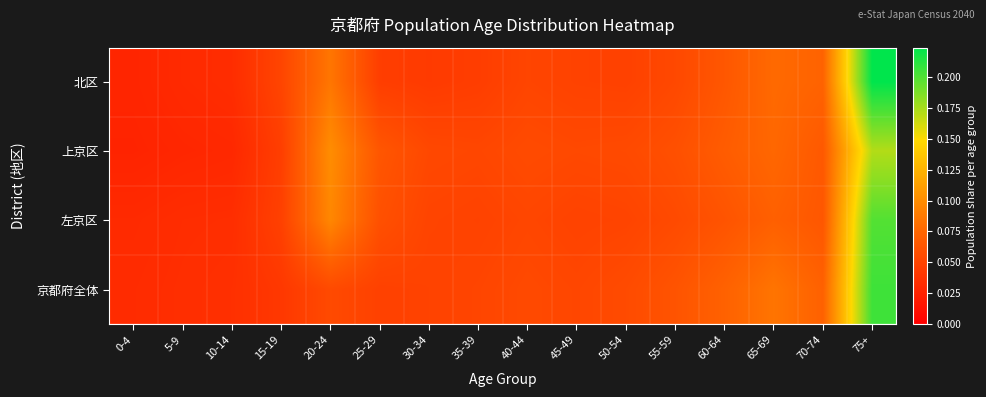

Which series has the largest total across all categories?

北区